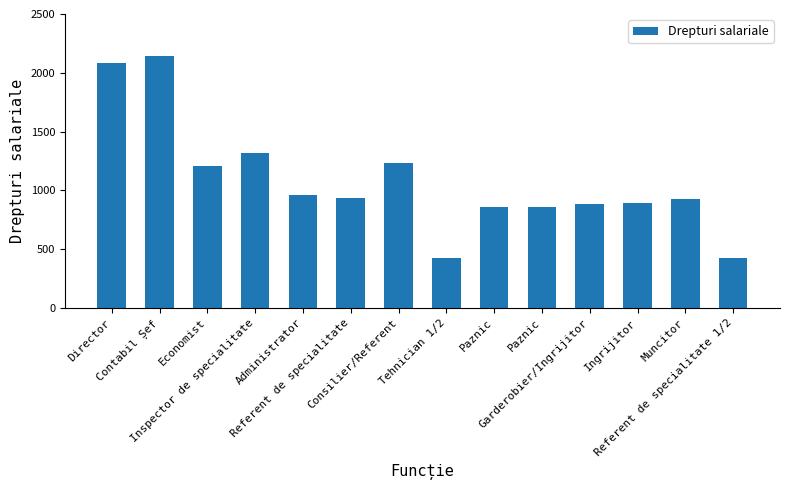

How many categories are shown in the chart?

14